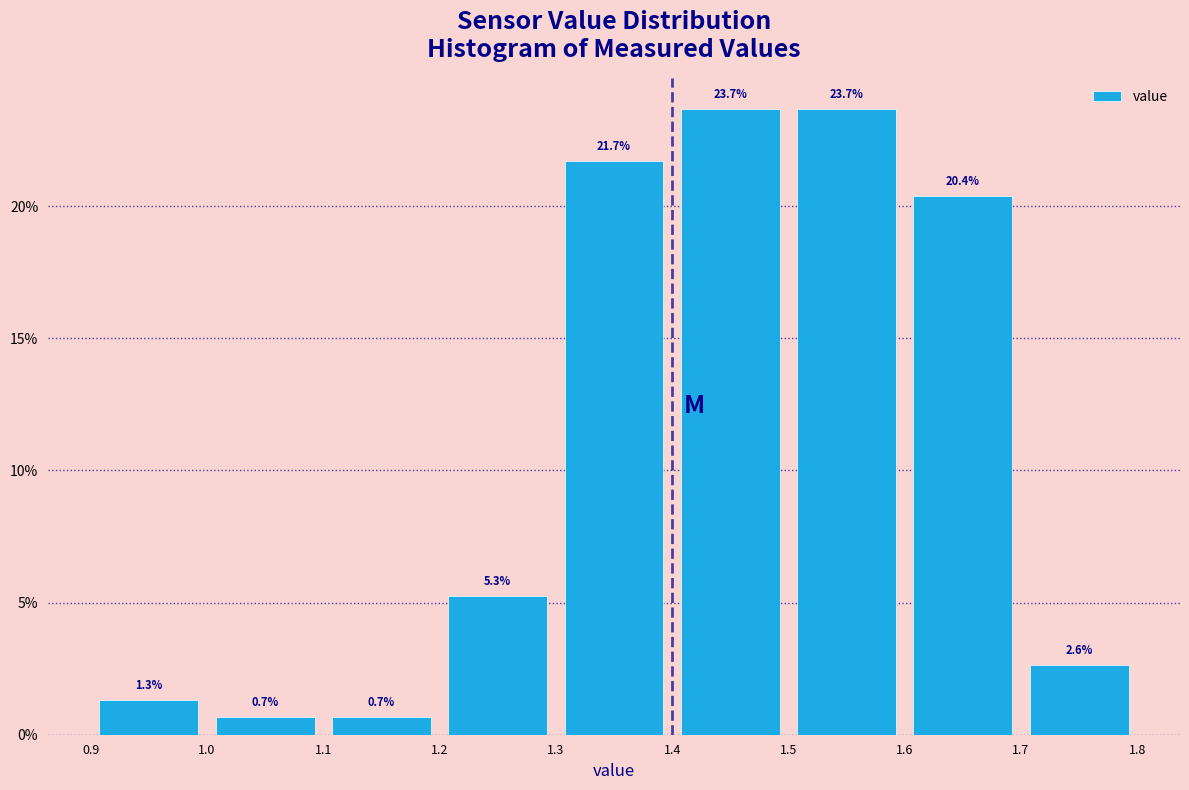

Reading left to right, transcribe this chart: for each bar, give the range it covers on the x-axis and its height.

0.9 to 1.0: 1.3
1.0 to 1.1: 0.7
1.1 to 1.2: 0.7
1.2 to 1.3: 5.3
1.3 to 1.4: 21.7
1.4 to 1.5: 23.7
1.5 to 1.6: 23.7
1.6 to 1.7: 20.4
1.7 to 1.8: 2.6